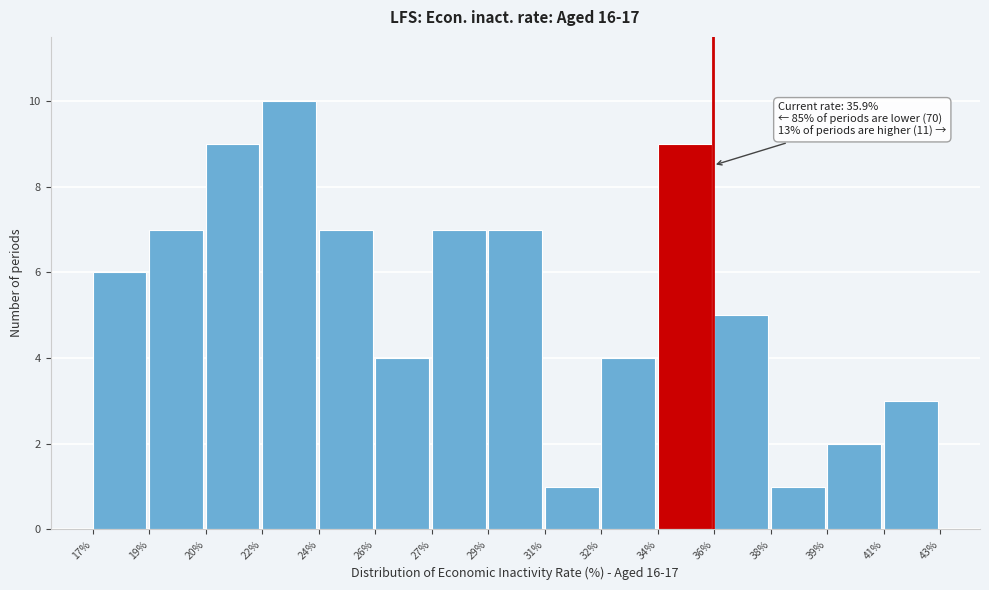

Reading left to right, list all the values displayed in this chart.

6	7	9	10	7	4	7	7	1	4	9	5	1	2	3